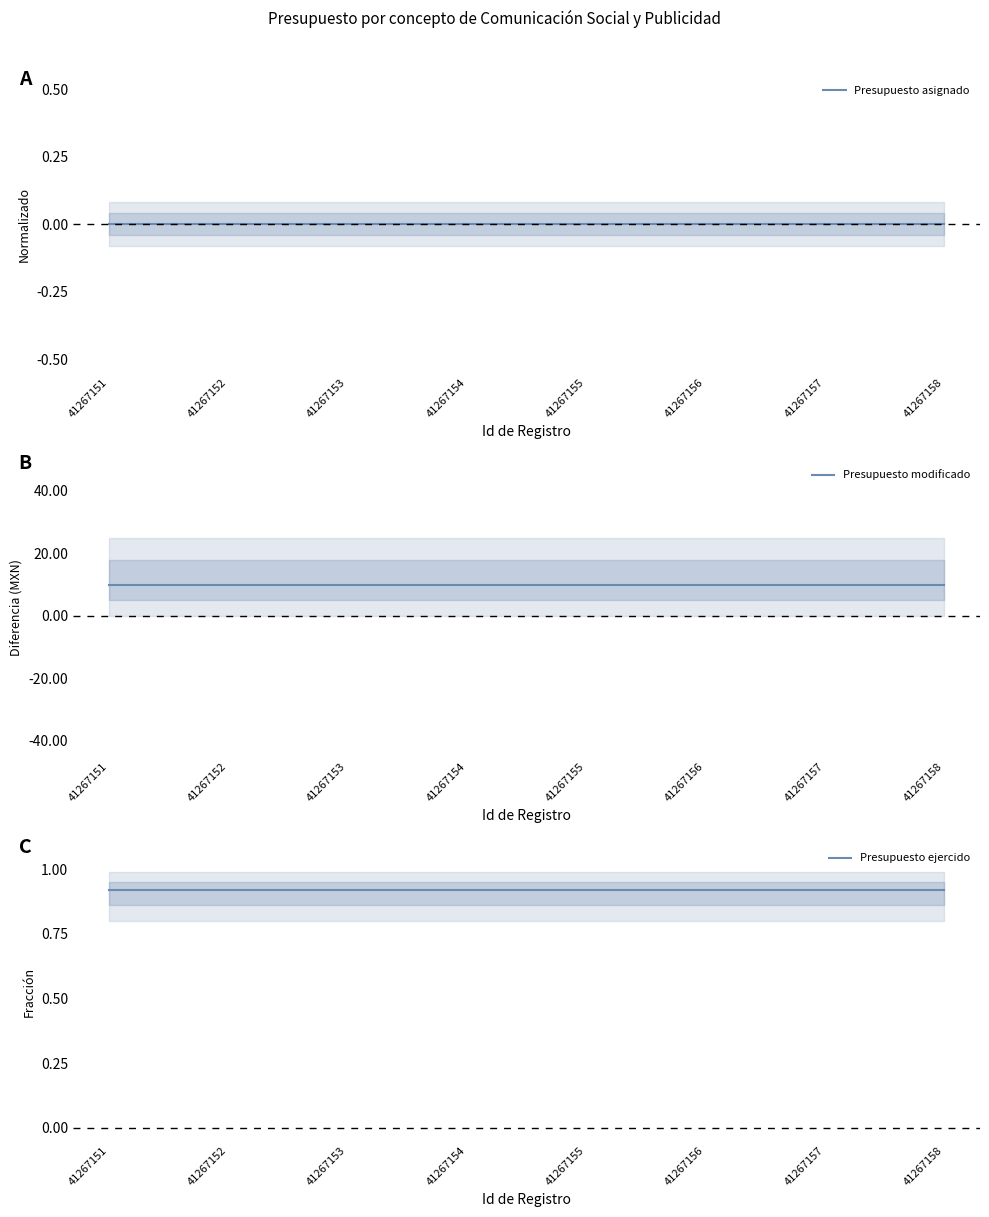

What is the maximum value for Presupuesto modificado?

10.0